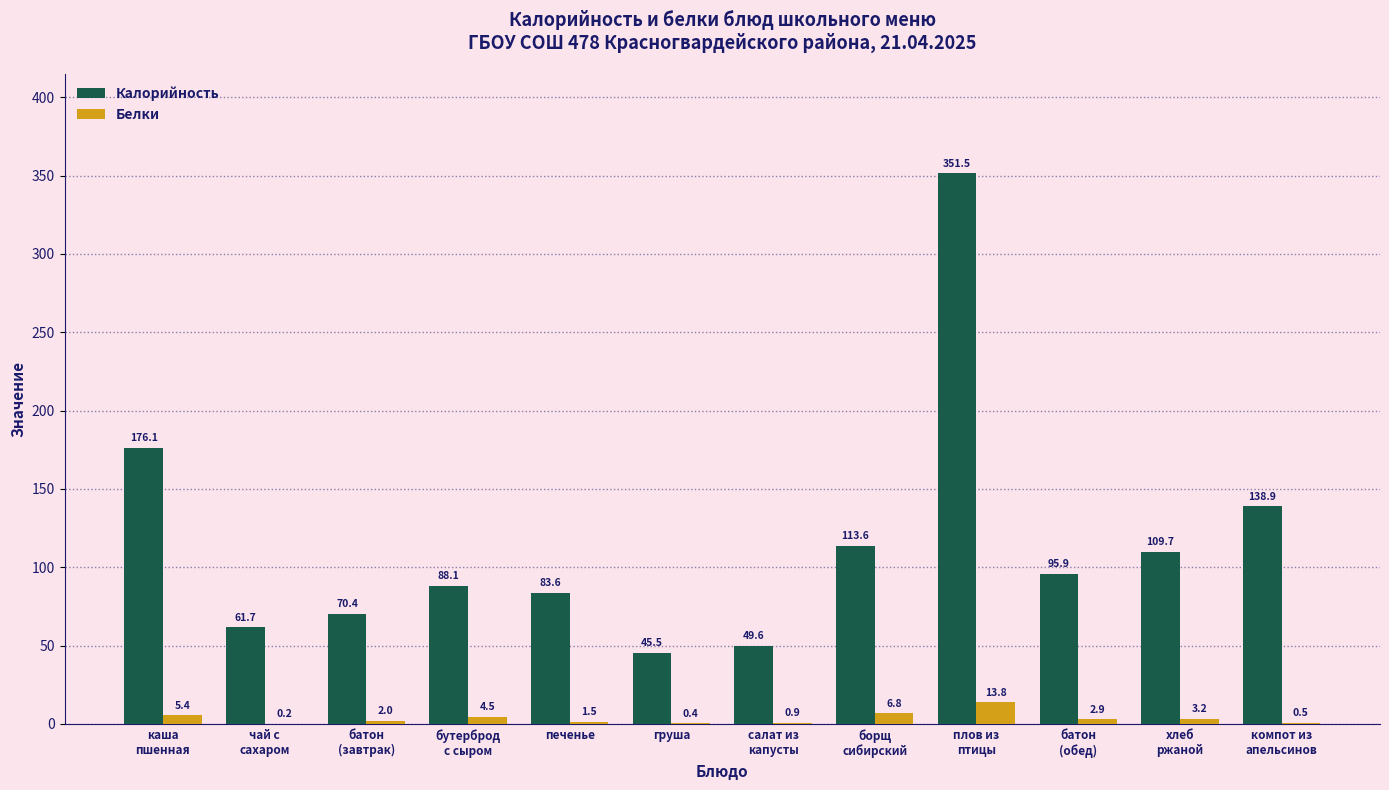

Between борщ
сибирский and батон
(обед), which series saw the biggest shift?

Калорийность